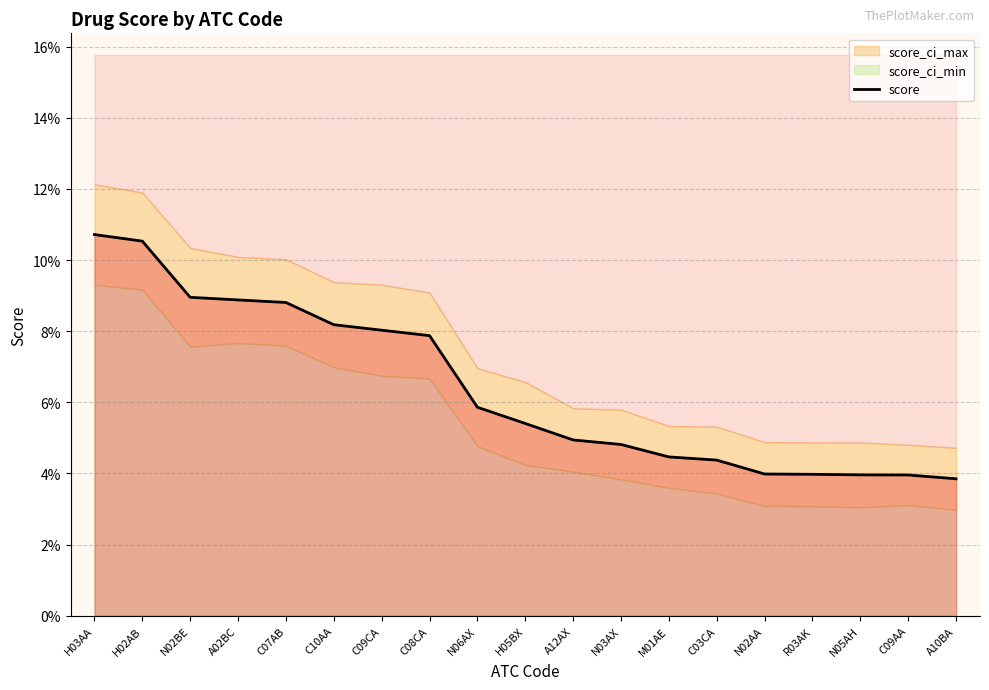

Rank the categories by value from highest to lowest.

H03AA, H02AB, N02BE, A02BC, C07AB, C10AA, C09CA, C08CA, N06AX, H05BX, A12AX, N03AX, M01AE, C03CA, N02AA, R03AK, N05AH, C09AA, A10BA